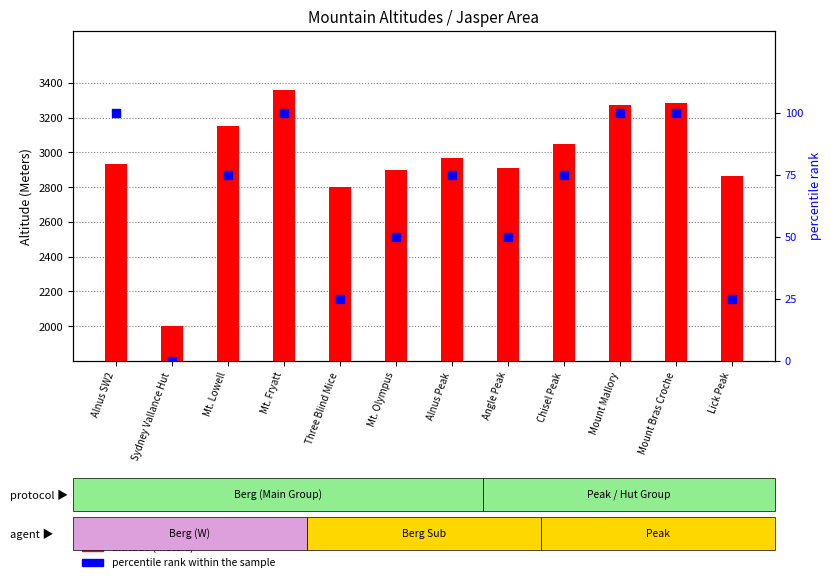

Which series contains the lowest Y value?

percentile rank within the sample